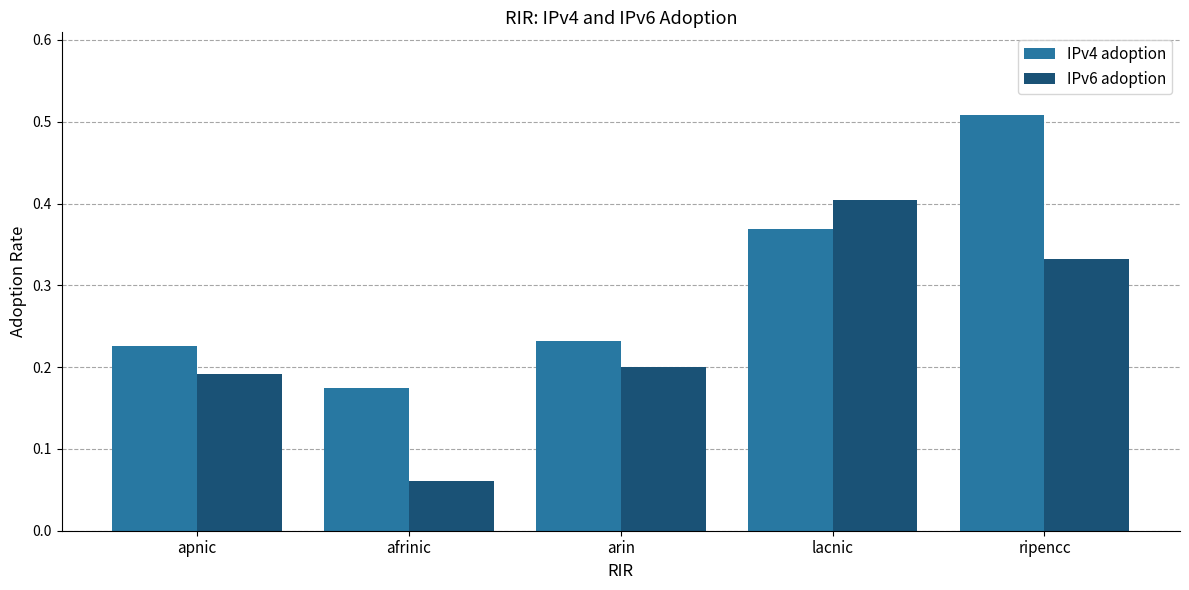

What is the sum of all IPv4 adoption values?

1.5